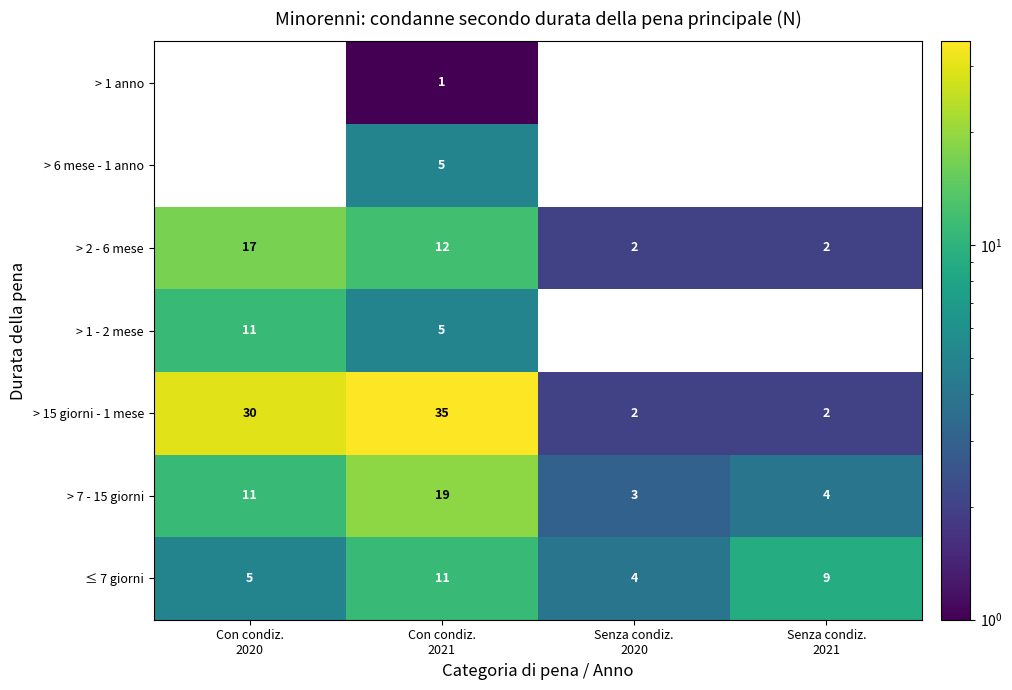

How many > 2 - 6 mese values are between 2 and 17?

4